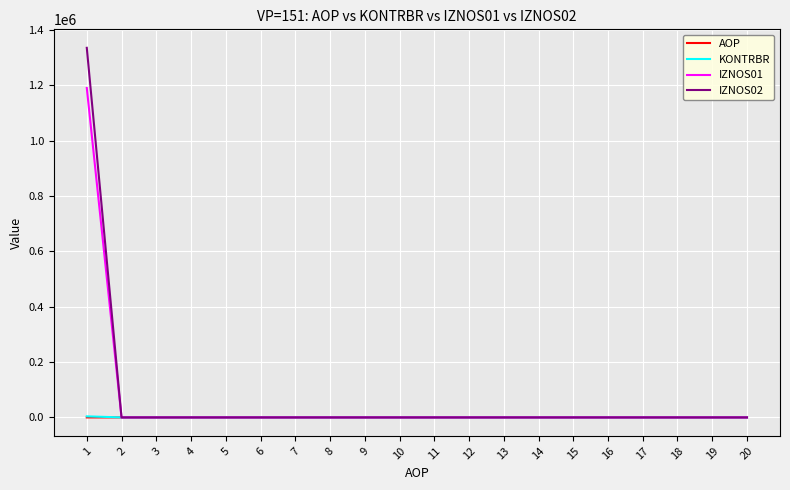

Which series has the widest spread of values?

IZNOS02